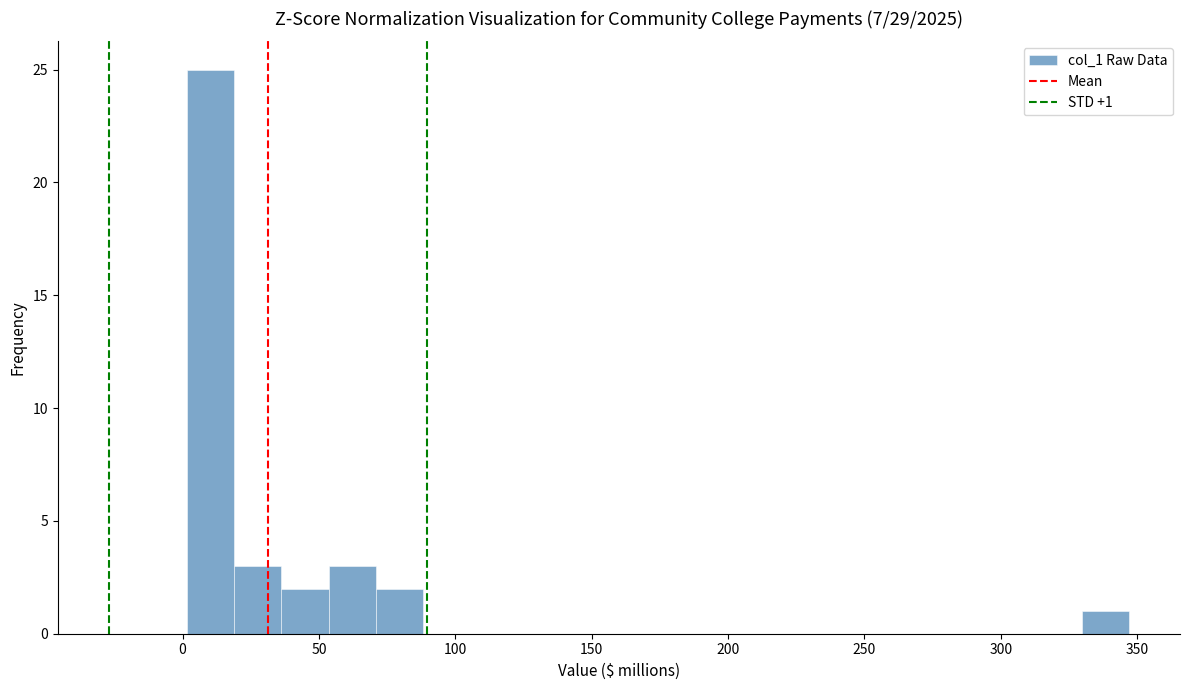

Read against the x-axis, roughly where is the centre of the tallest bar?

10